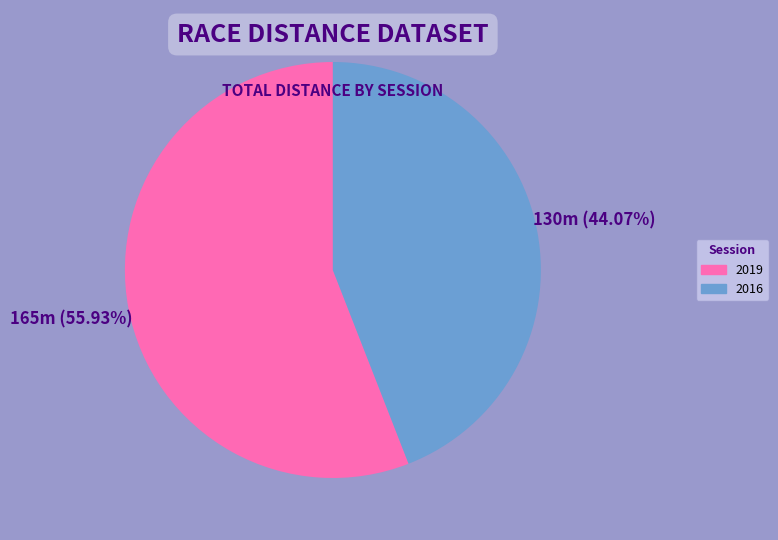

To the nearest percent, what portion does 2019 represent?

56%